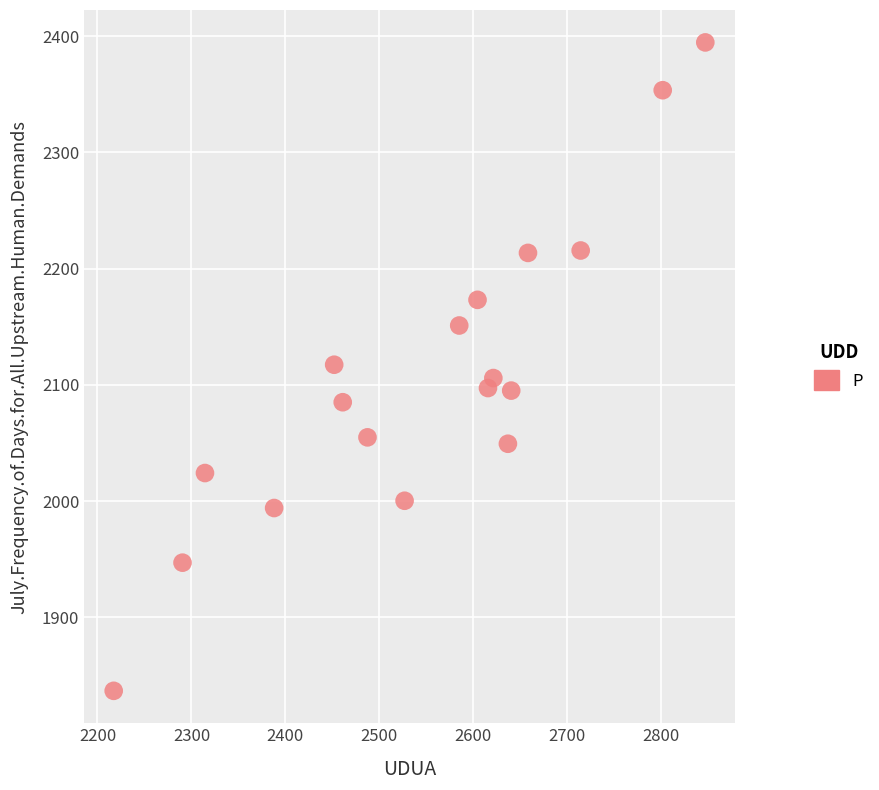

What is the range of Y values (max minus min)?

557.7